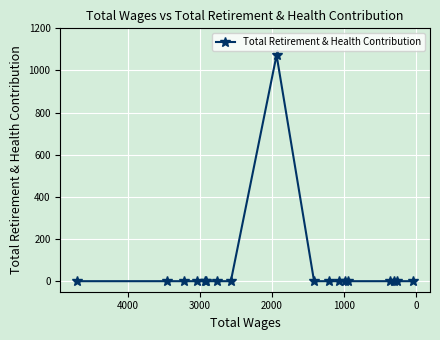

True or false: there are more than 2 points higher than both neighbors.

False